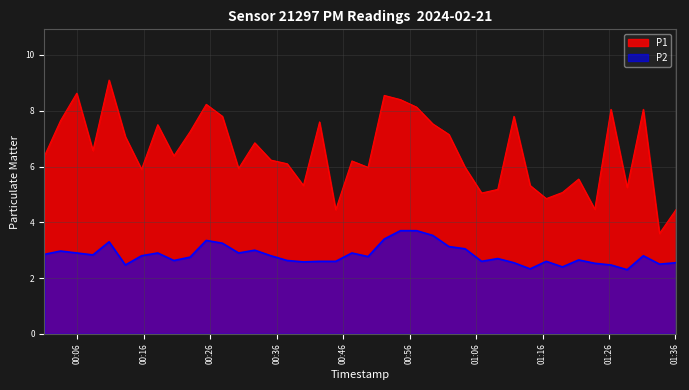

Reading right to left, transcribe all the data shown in this chart.

P1: 4.5	3.6	8.1	5.2	8.1	4.5	5.5	5.1	4.8	5.3	7.8	5.2	5.0	6.0	7.2	7.5	8.1	8.4	8.6	6.0	6.2	4.5	7.6	5.3	6.1	6.2	6.8	5.9	7.8	8.2	7.2	6.4	7.5	5.9	7.1	9.1	6.6	8.6	7.7	6.4
P2: 2.5	2.5	2.8	2.3	2.5	2.5	2.6	2.4	2.6	2.3	2.5	2.7	2.6	3.0	3.1	3.5	3.7	3.7	3.4	2.8	2.9	2.6	2.6	2.6	2.6	2.8	3.0	2.9	3.2	3.4	2.8	2.6	2.9	2.8	2.5	3.3	2.8	2.9	3.0	2.9